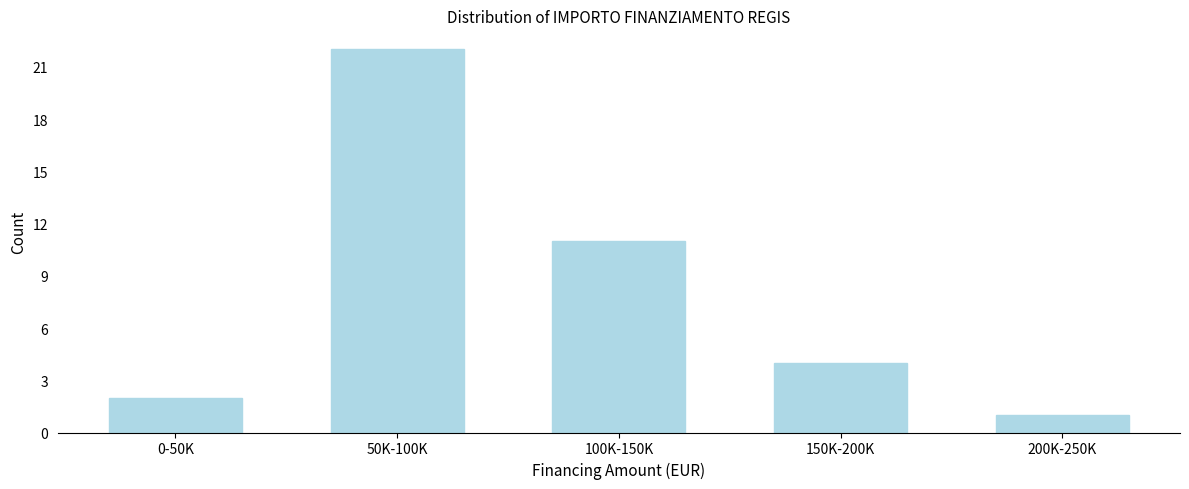

Reading left to right, what are all the values shown in this chart?

0-50K=2	50K-100K=22	100K-150K=11	150K-200K=4	200K-250K=1